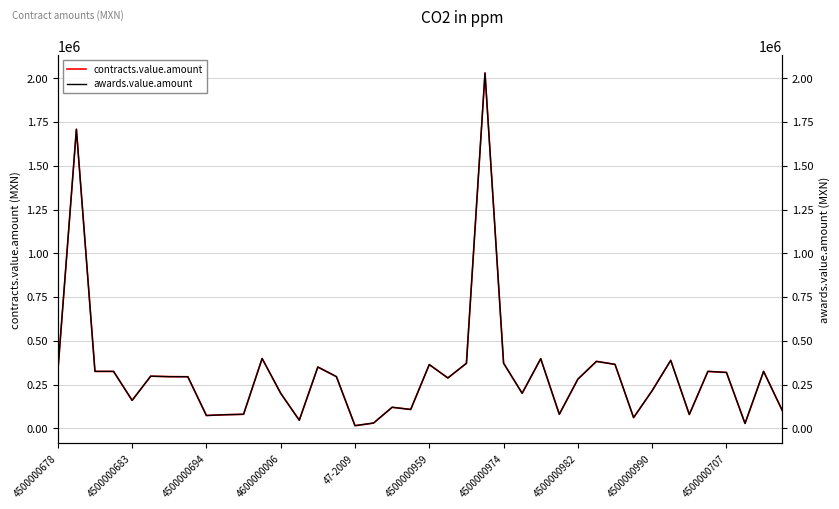

What is the maximum value for contracts.value.amount?

2030000.0